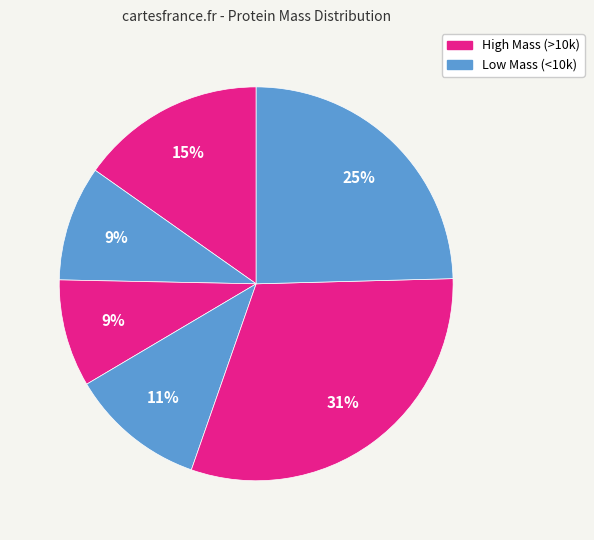

Is there a majority slice in this chart?

No